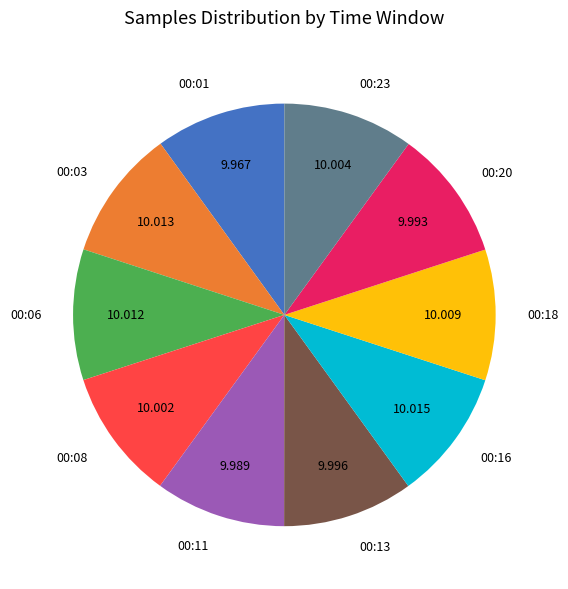

Do 00:01 and 00:16 together represent more than half of the pie?

No